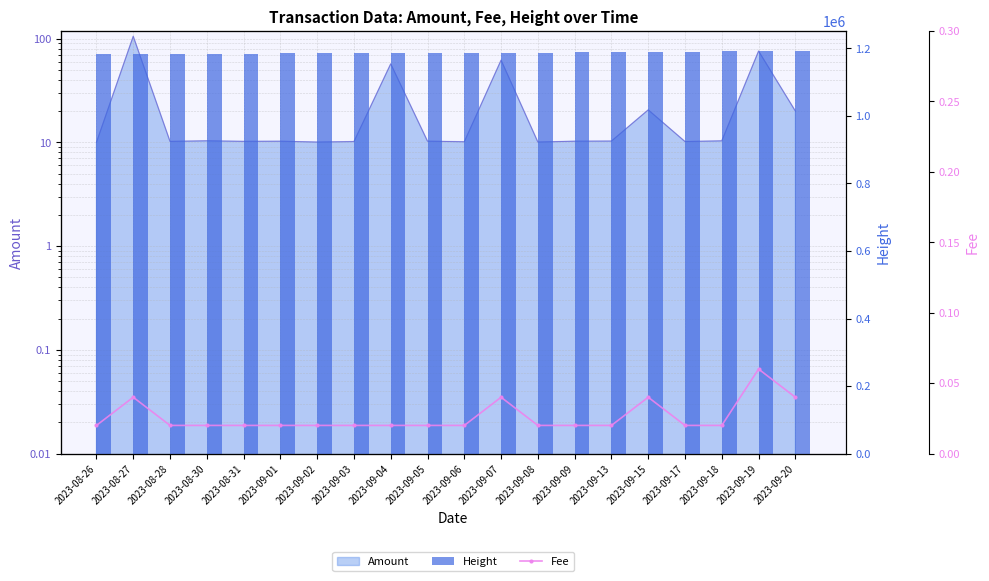

What is the sum of the Fee values at 2023-09-18 and 2023-09-19?

0.1